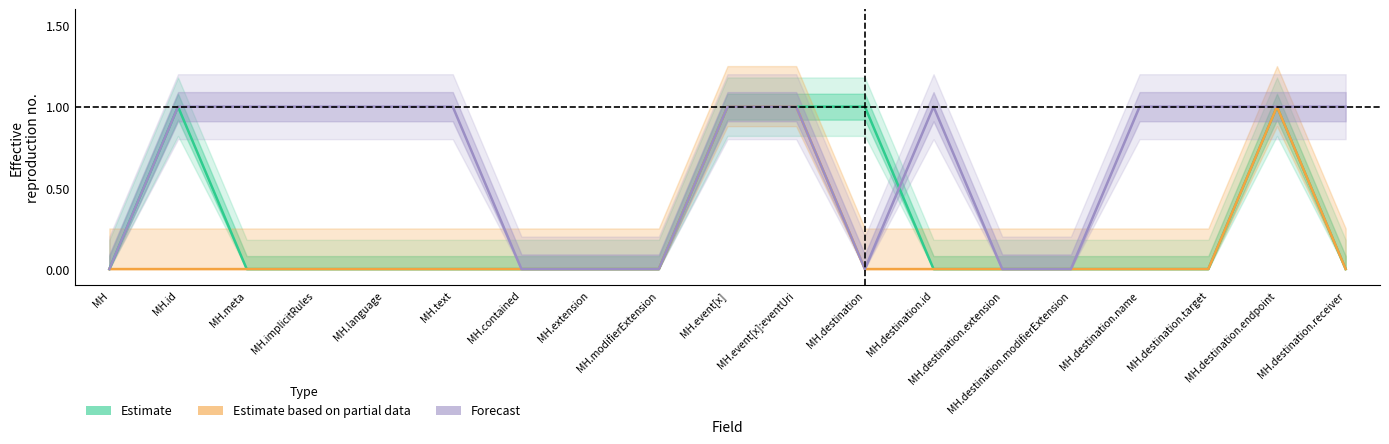

Does the chart display data point markers on the line(s)?

No